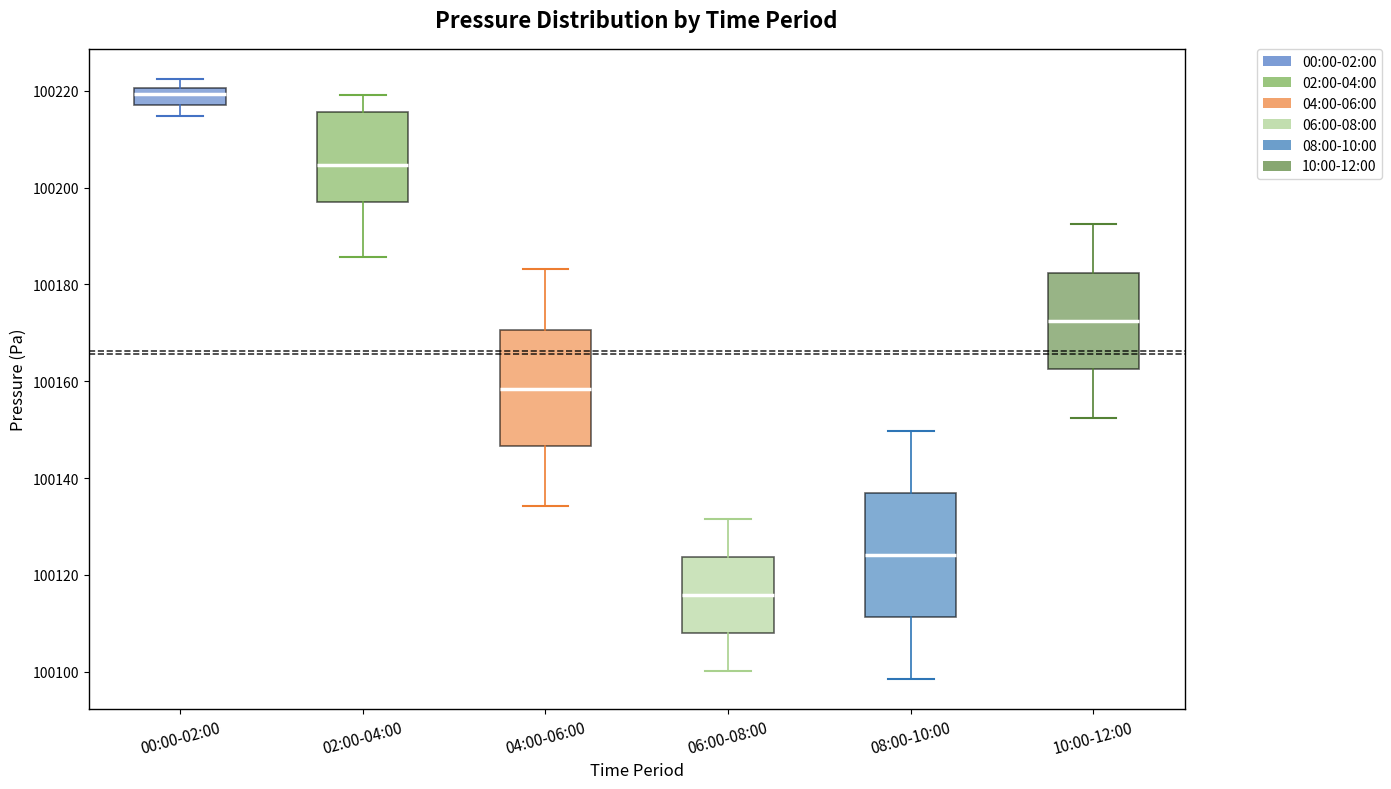

Where does the upper whisker of the box for 10:00-12:00 end on the y-axis? The values are not printed on the chart, so give them approximately, as read against the axis.

100192